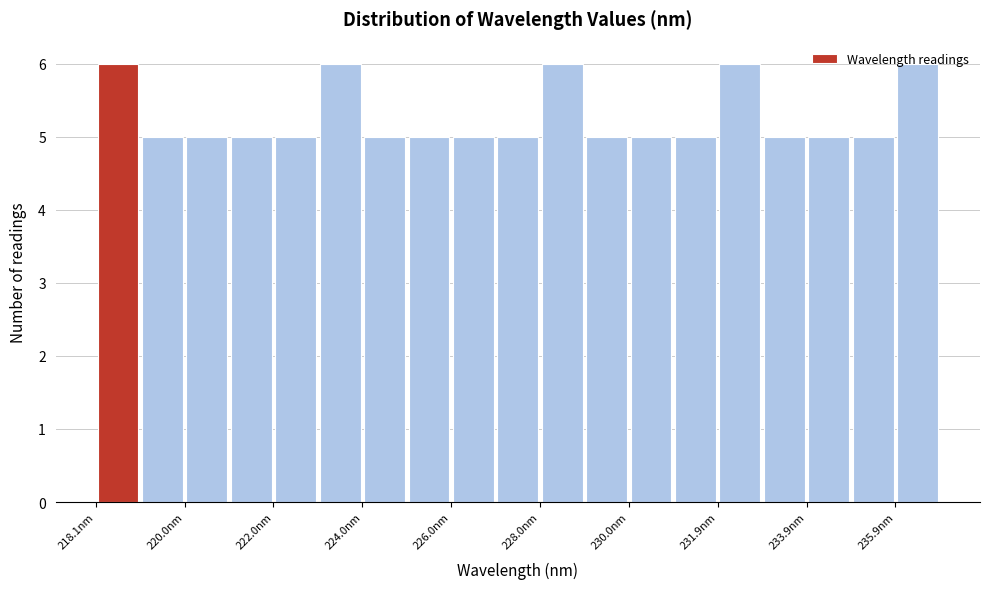

How tall is the bar that spans 225 to 226 on the x-axis? Neither the bar edges nor the heights are printed on the chart, so give them approximately, as read against the axes.

5